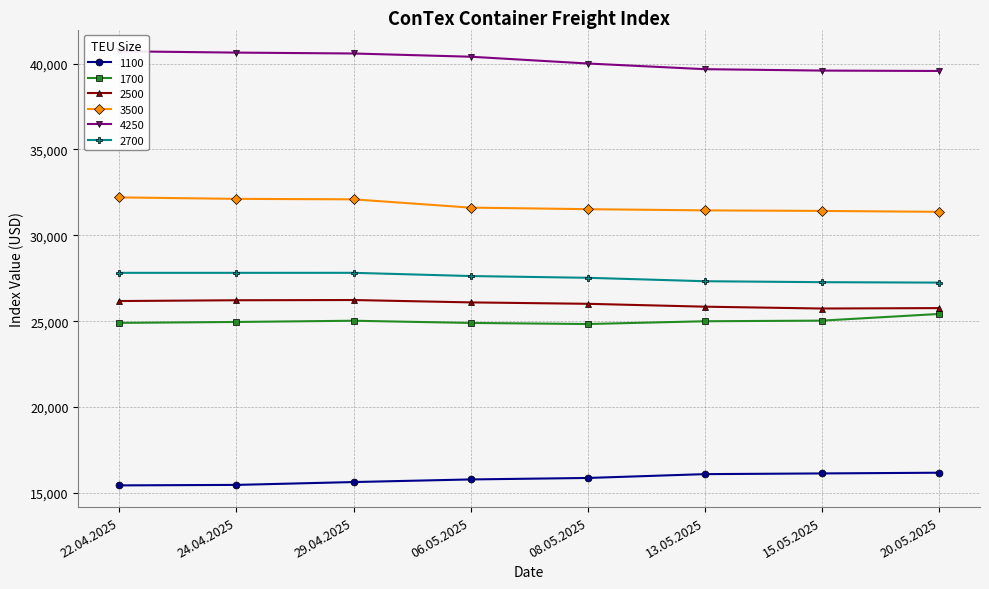

What is the maximum value for 3500?

32210